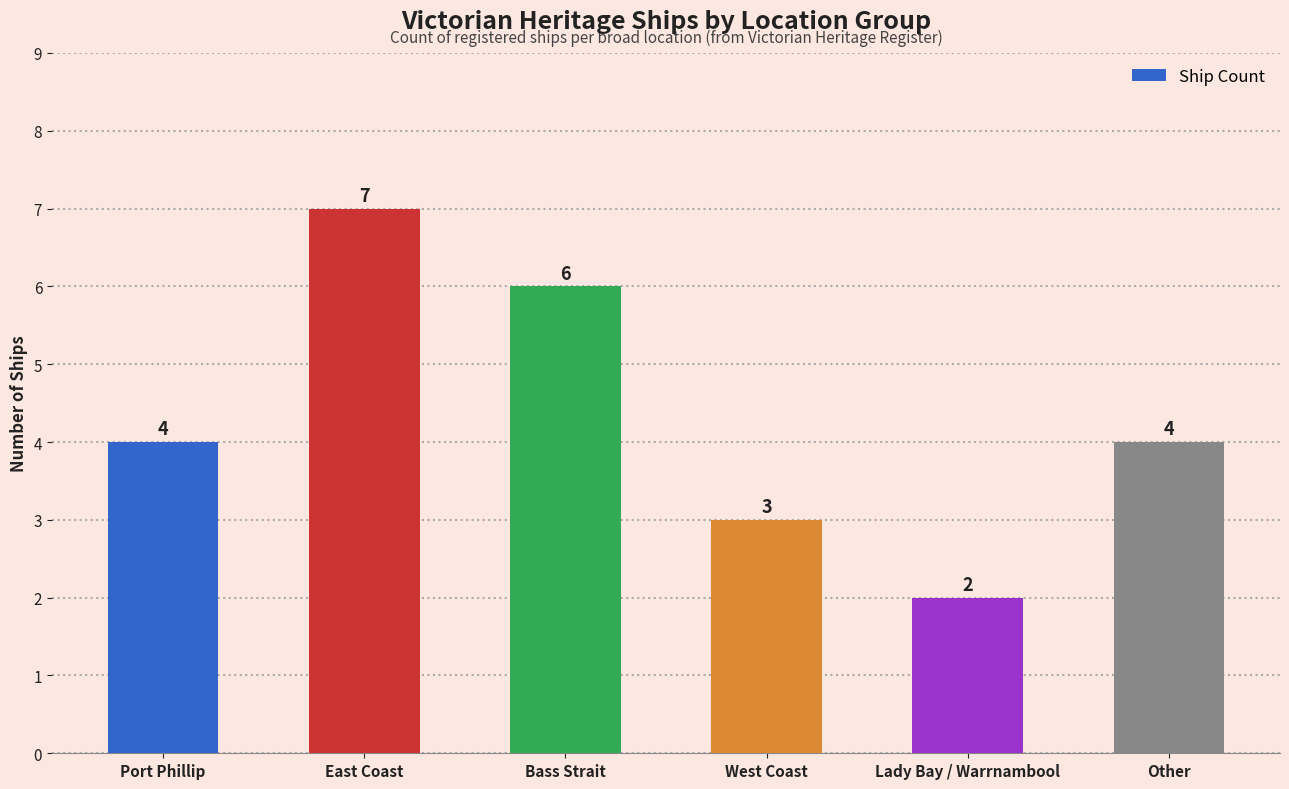

What is the label of the 1st bar from the left?

Port Phillip